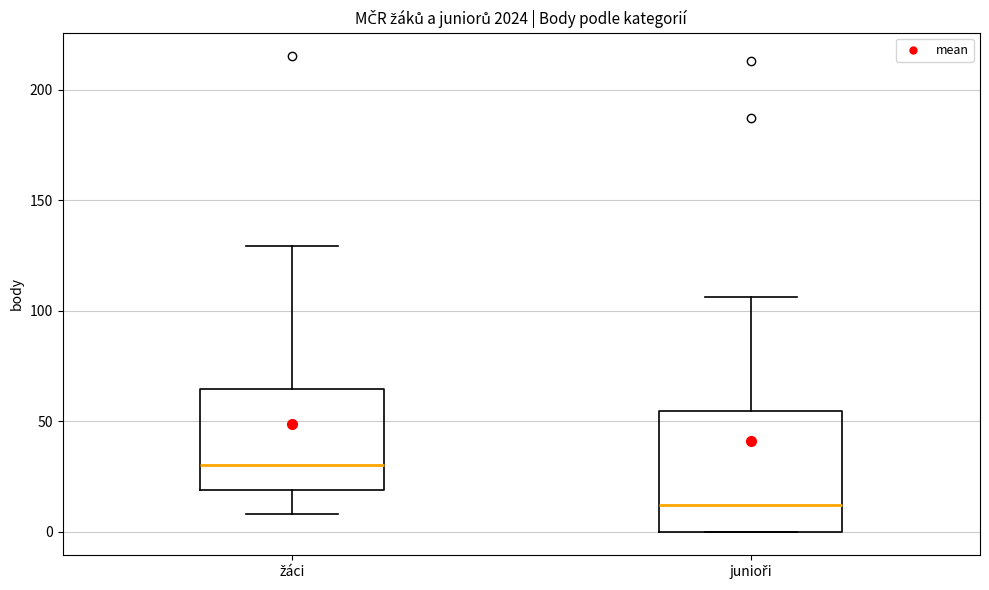

Reading left to right, transcribe this box plot: for each box, give where its median line is, the range the box spans, and where its two whiskers end, as read against the y-axis. The values are not printed on the chart, so give them approximately, as read against the axis.

žáci: median 30, box 20 to 65, whiskers 10 to 130
junioři: median 10, box 0 to 55, whiskers 0 to 105